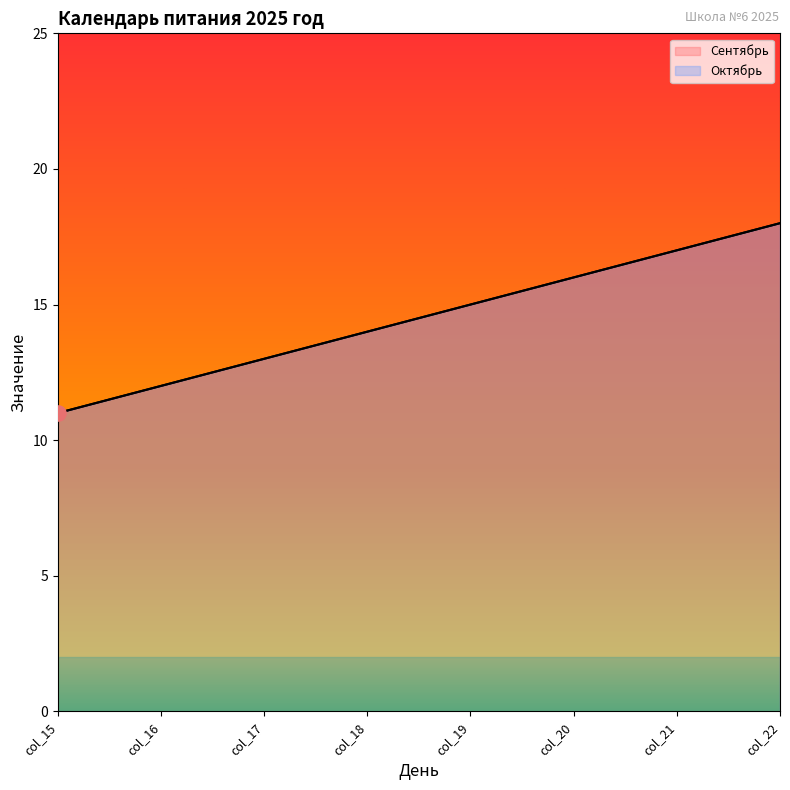

Which series contains the lowest Y value?

Сентябрь